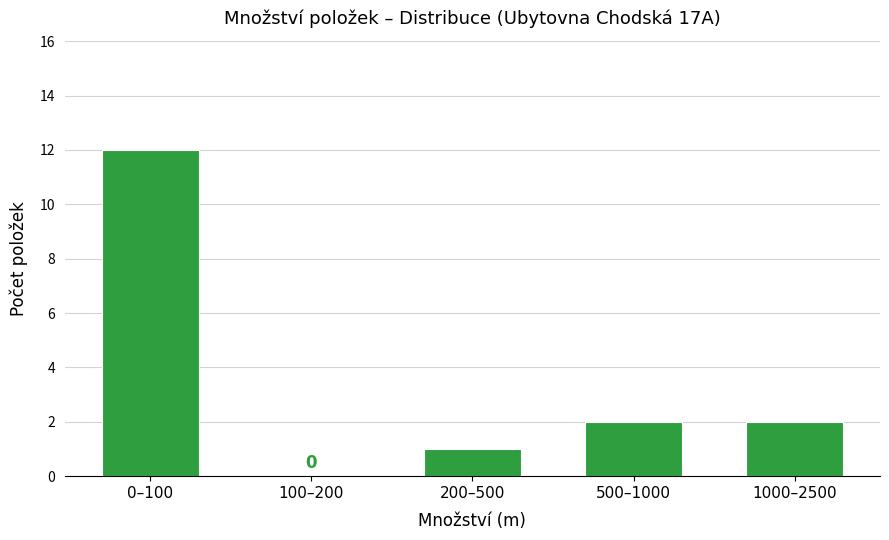

Reading right to left, extract all data points from this chart.

1000–2500=2	500–1000=2	200–500=1	100–200=0	0–100=12